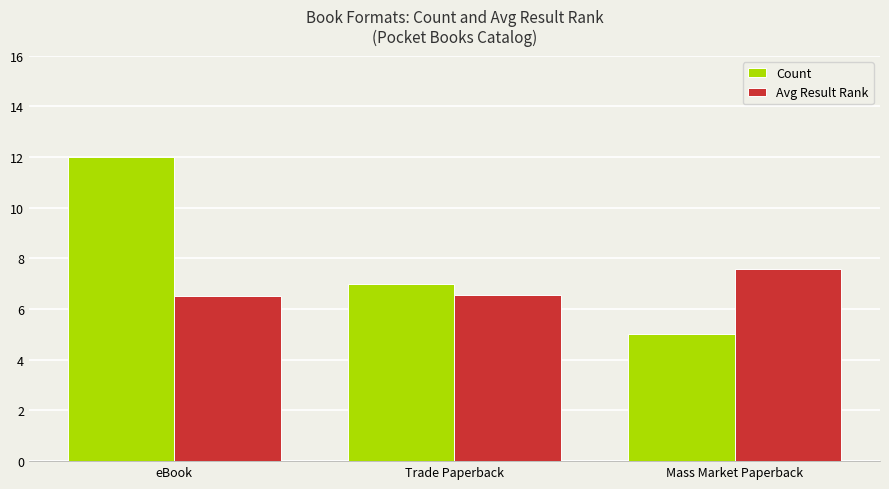

What is the label of the 2nd bar from the left?

Trade Paperback